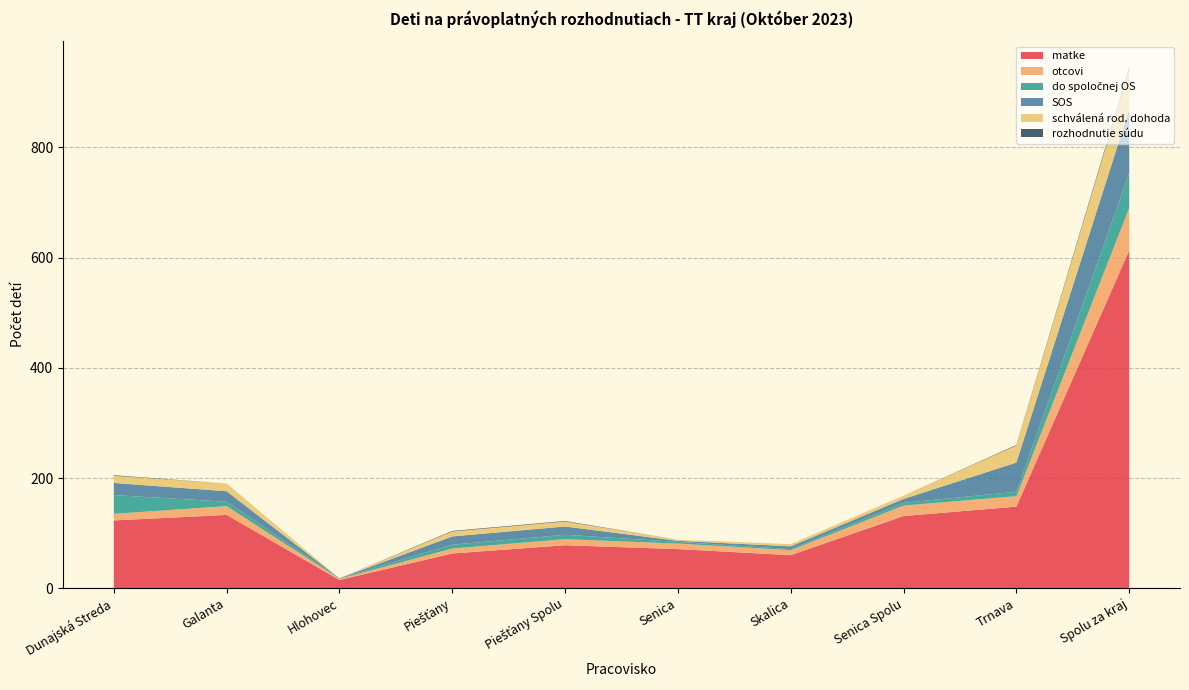

Reading left to right, list all the values displayed in this chart.

matke: Dunajská Streda=123	Galanta=133	Hlohovec=15	Piešťany=63	Piešťany Spolu=78	Senica=71	Skalica=60	Senica Spolu=131	Trnava=148	Spolu za kraj=613
otcovi: Dunajská Streda=12	Galanta=16	Hlohovec=2	Piešťany=9	Piešťany Spolu=11	Senica=10	Skalica=9	Senica Spolu=19	Trnava=19	Spolu za kraj=77
do spoločnej OS: Dunajská Streda=34	Galanta=8	Hlohovec=1	Piešťany=7	Piešťany Spolu=8	Senica=3	Skalica=2	Senica Spolu=5	Trnava=8	Spolu za kraj=63
SOS: Dunajská Streda=22	Galanta=19	Hlohovec=0	Piešťany=15	Piešťany Spolu=15	Senica=2	Skalica=5	Senica Spolu=7	Trnava=53	Spolu za kraj=116
schválená rod. dohoda: Dunajská Streda=13	Galanta=14	Hlohovec=0	Piešťany=9	Piešťany Spolu=9	Senica=2	Skalica=4	Senica Spolu=6	Trnava=31	Spolu za kraj=73
rozhodnutie súdu: Dunajská Streda=1	Galanta=0	Hlohovec=0	Piešťany=1	Piešťany Spolu=1	Senica=0	Skalica=0	Senica Spolu=0	Trnava=1	Spolu za kraj=3